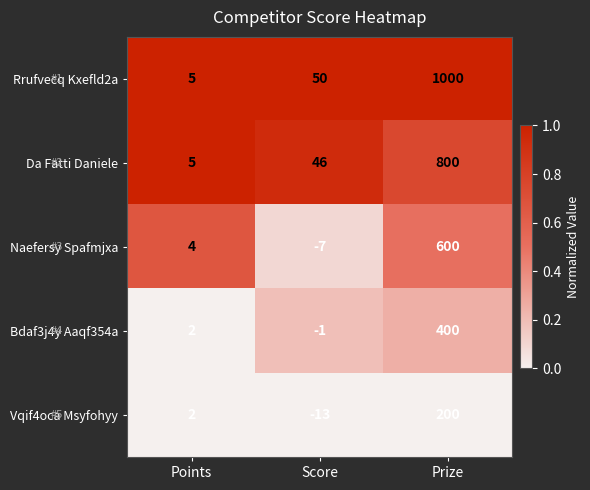

At which label is Rrufvecq Kxefld2a closest to 502?

Score